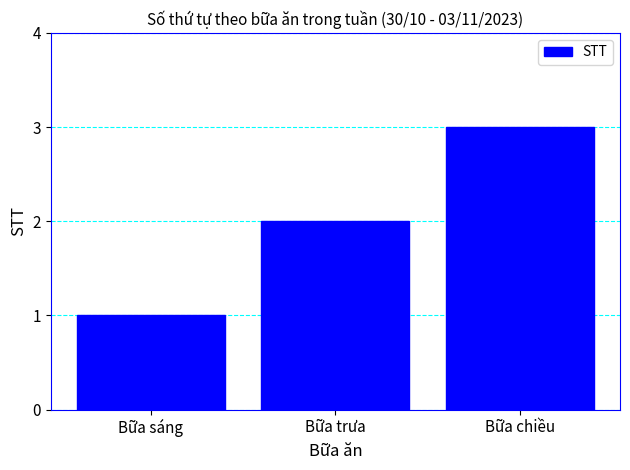

What is the difference between the values at Bữa sáng and Bữa trưa?

1